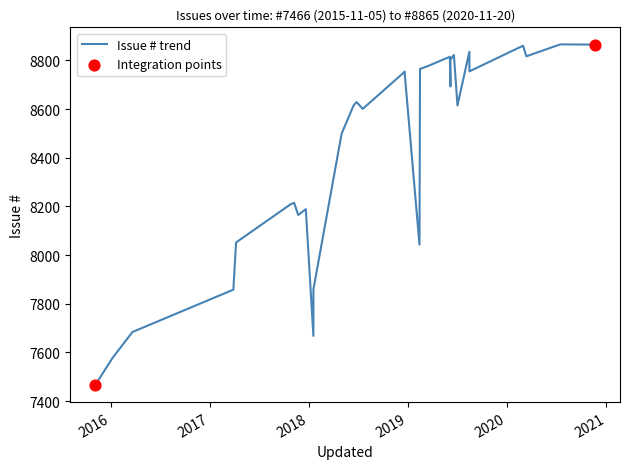

What is the change in value from 2019-06-17 to 2020-03-12?

-3